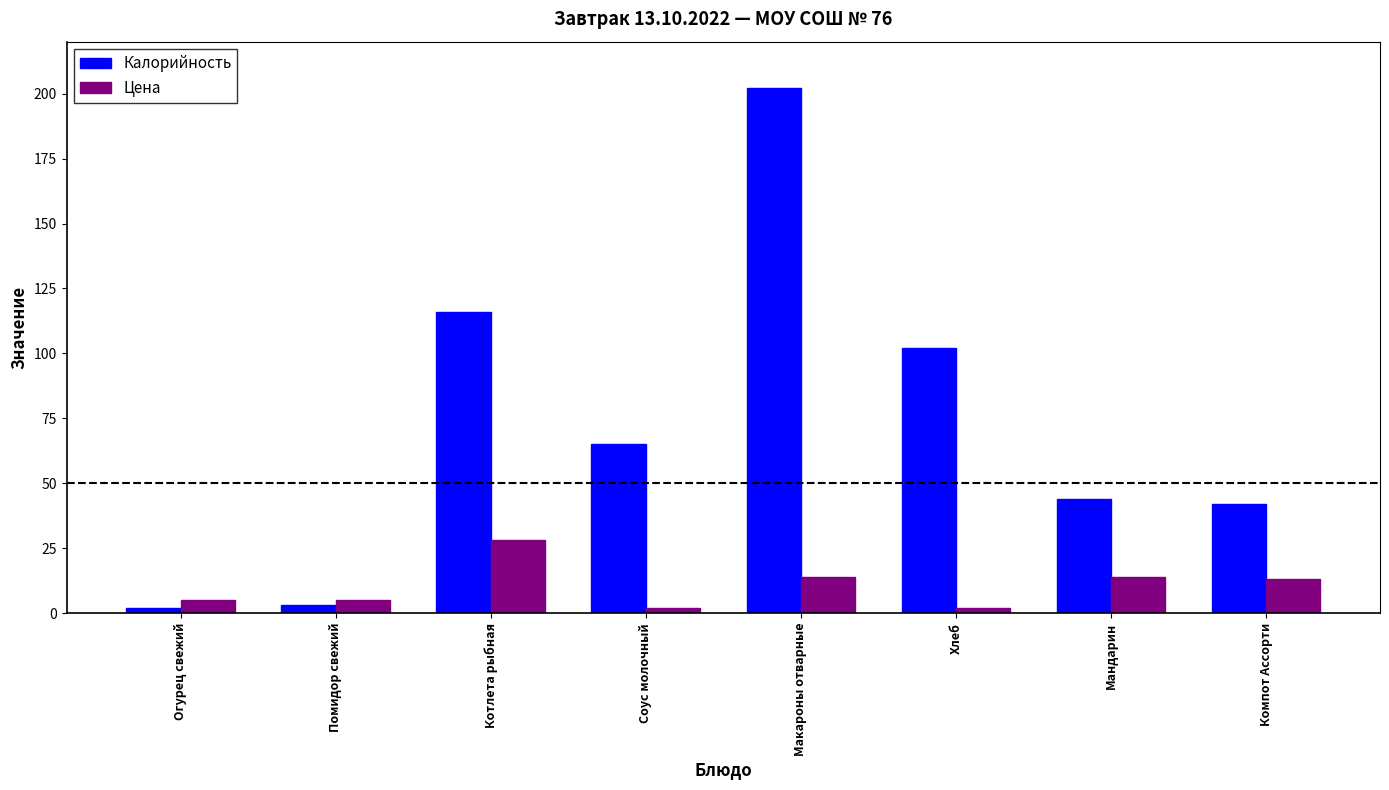

List the series in order of their peak value, lowest first.

Цена, Калорийность